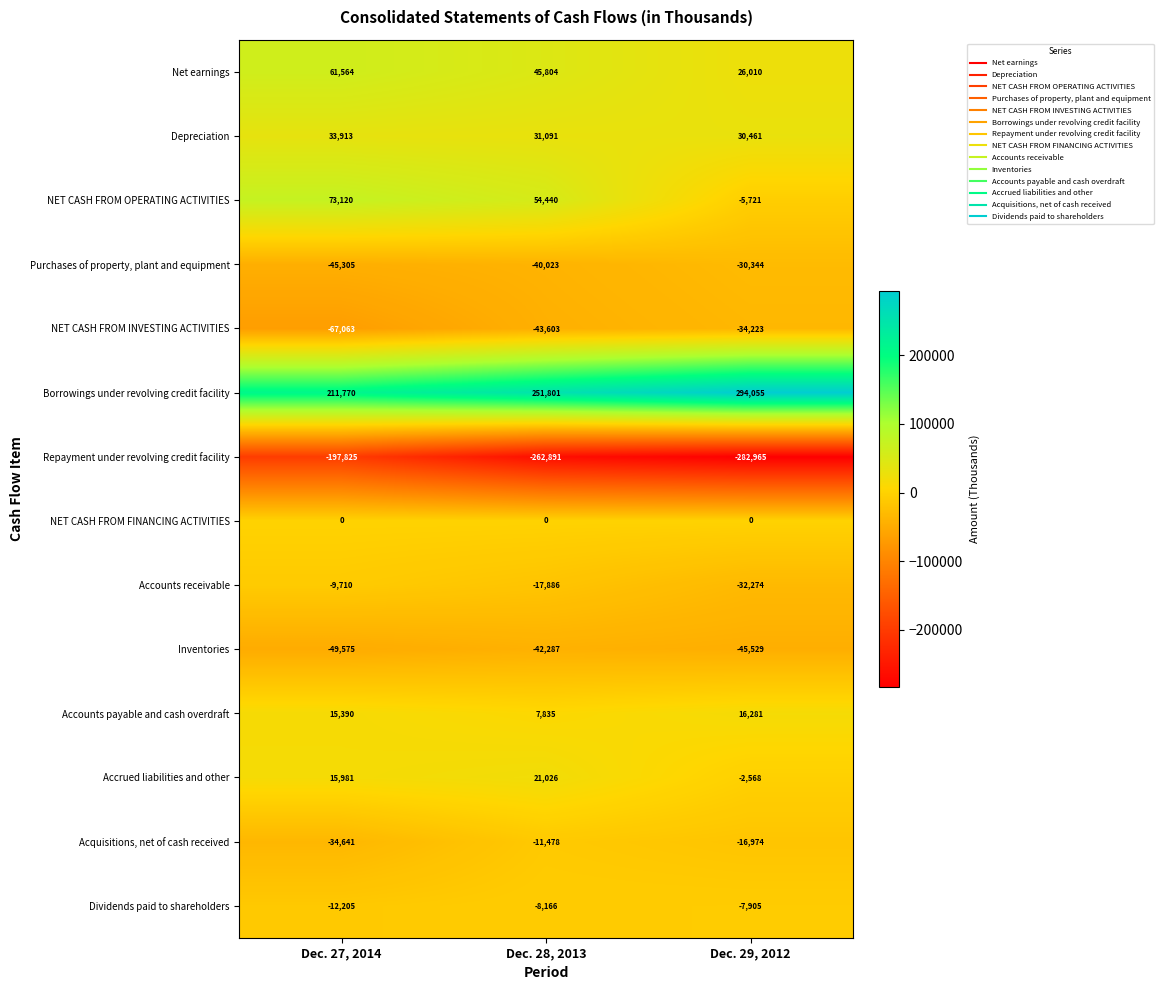

What is the difference between the second highest and minimum values in the NET CASH FROM OPERATING ACTIVITIES series?

60161